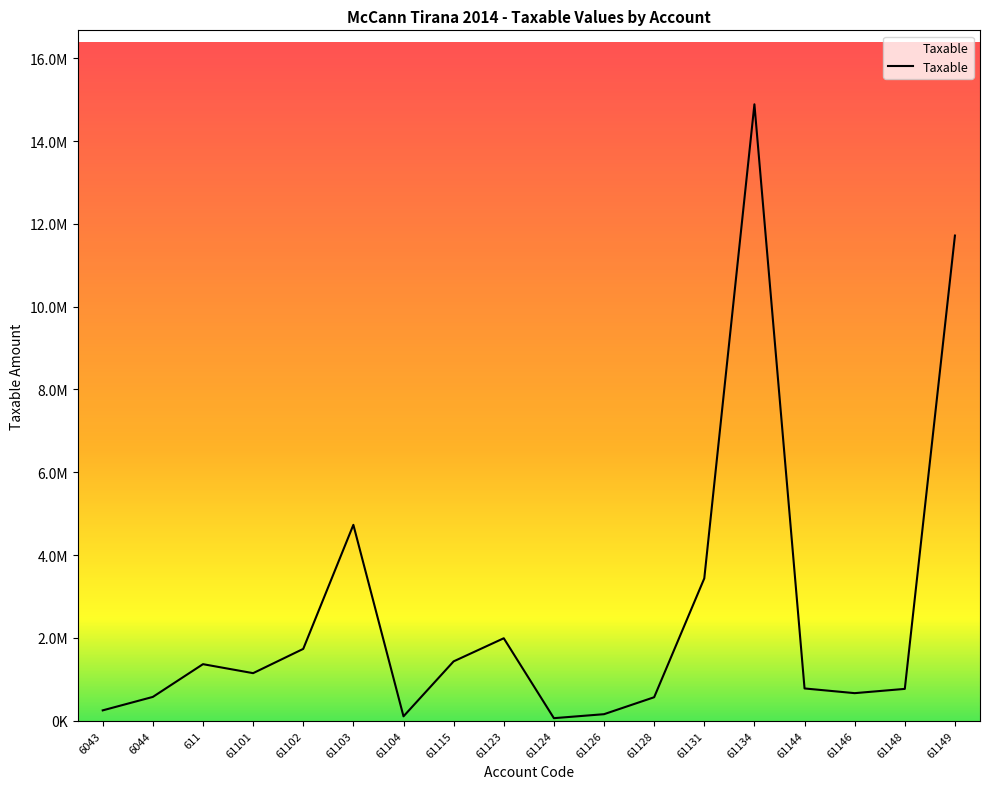

Is this an area chart (filled region under the line)?

No